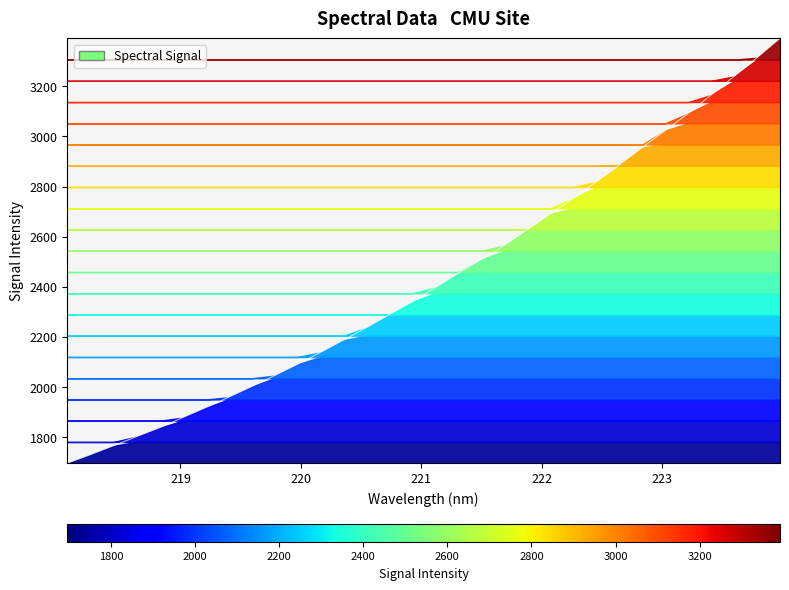

What is the value of the 13th point from the left?

2187.1